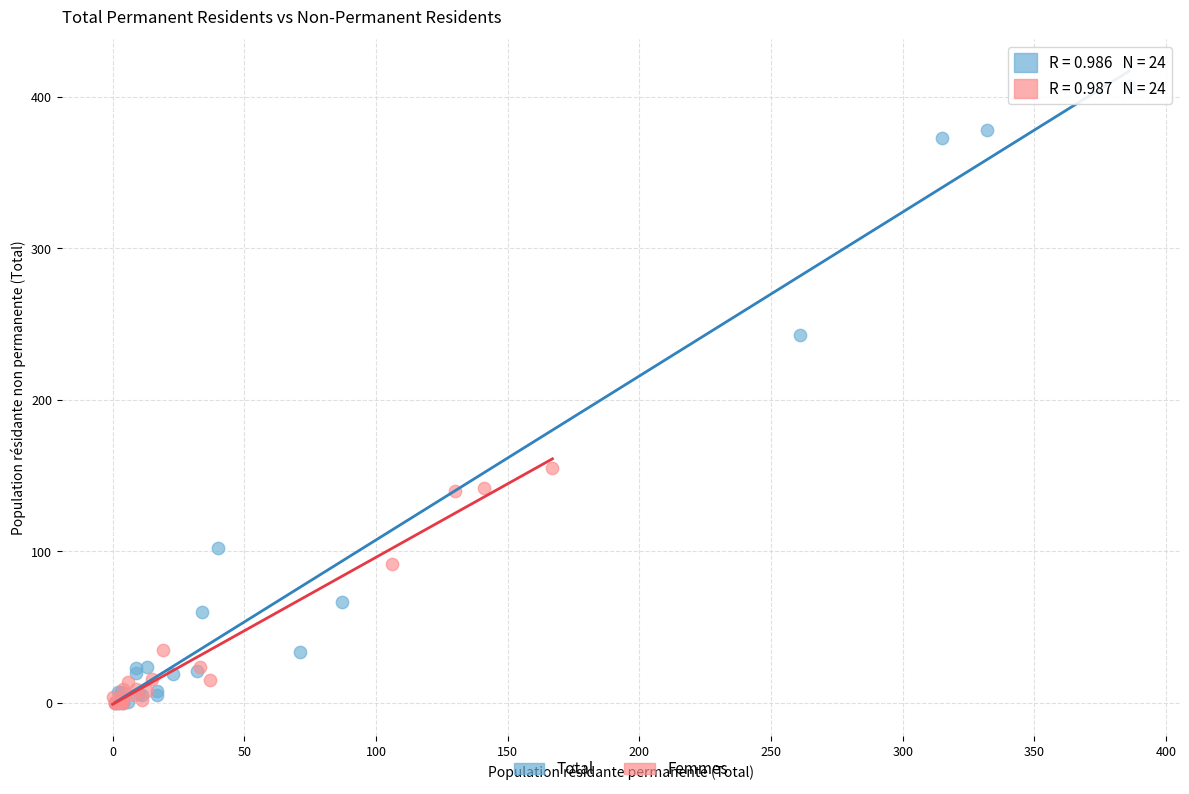

Which series contains the highest Y value?

Total